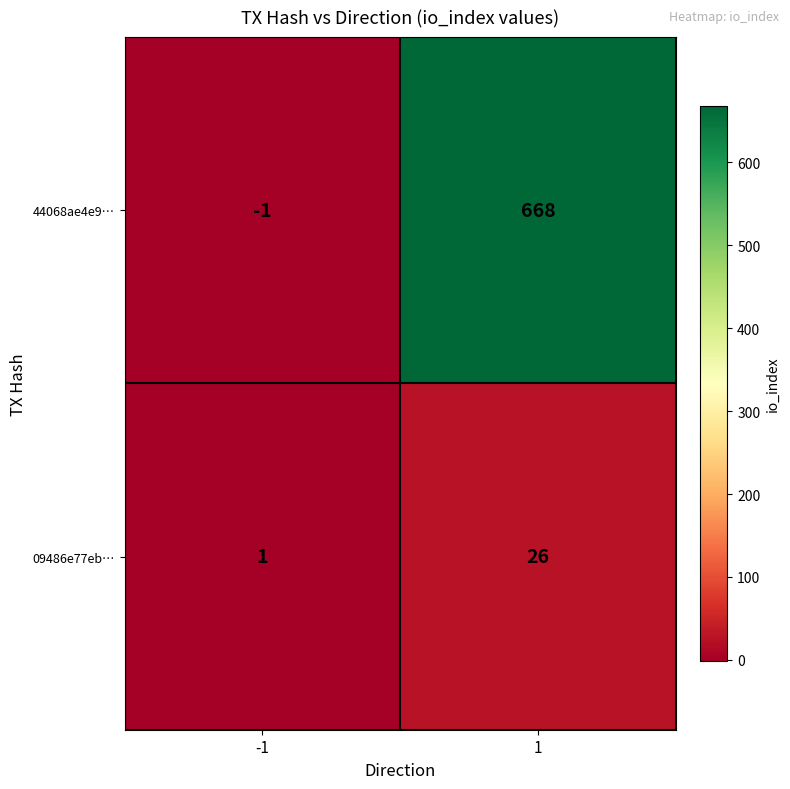

Reading left to right, what are all the values shown in this chart?

44068ae4e9…: -1=-1	1=668
09486e77eb…: -1=1	1=26